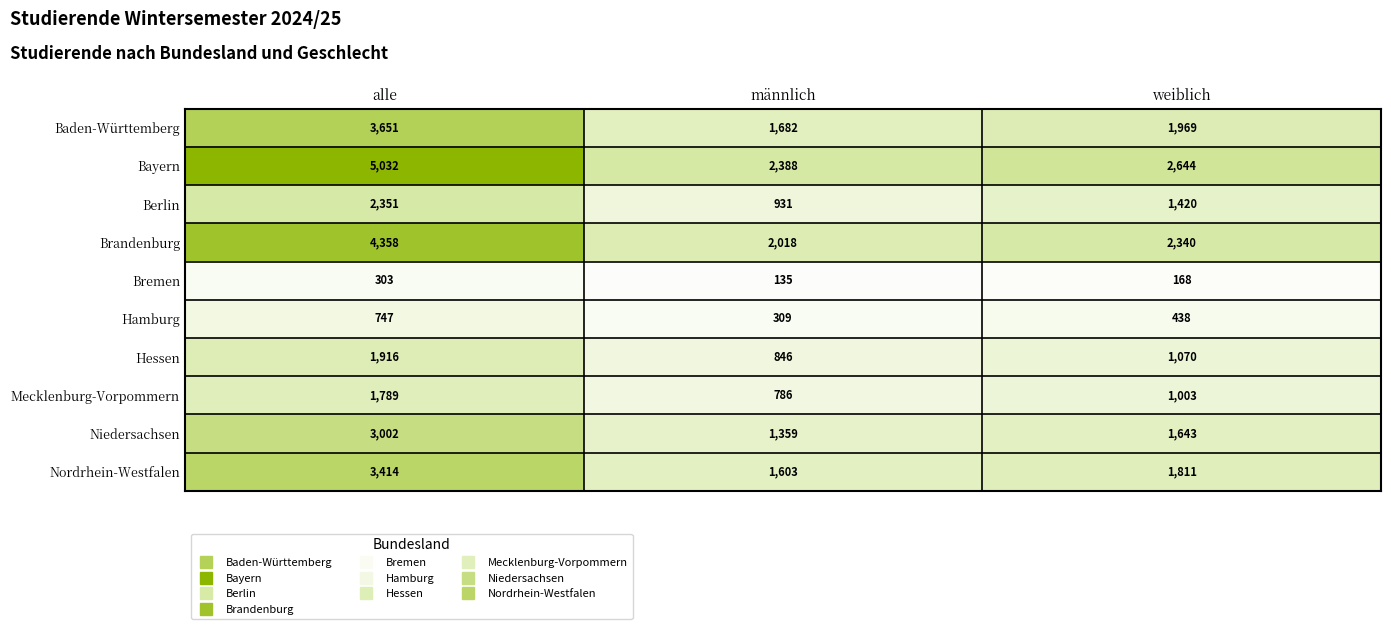

How many Bremen values are between 135 and 303?

3